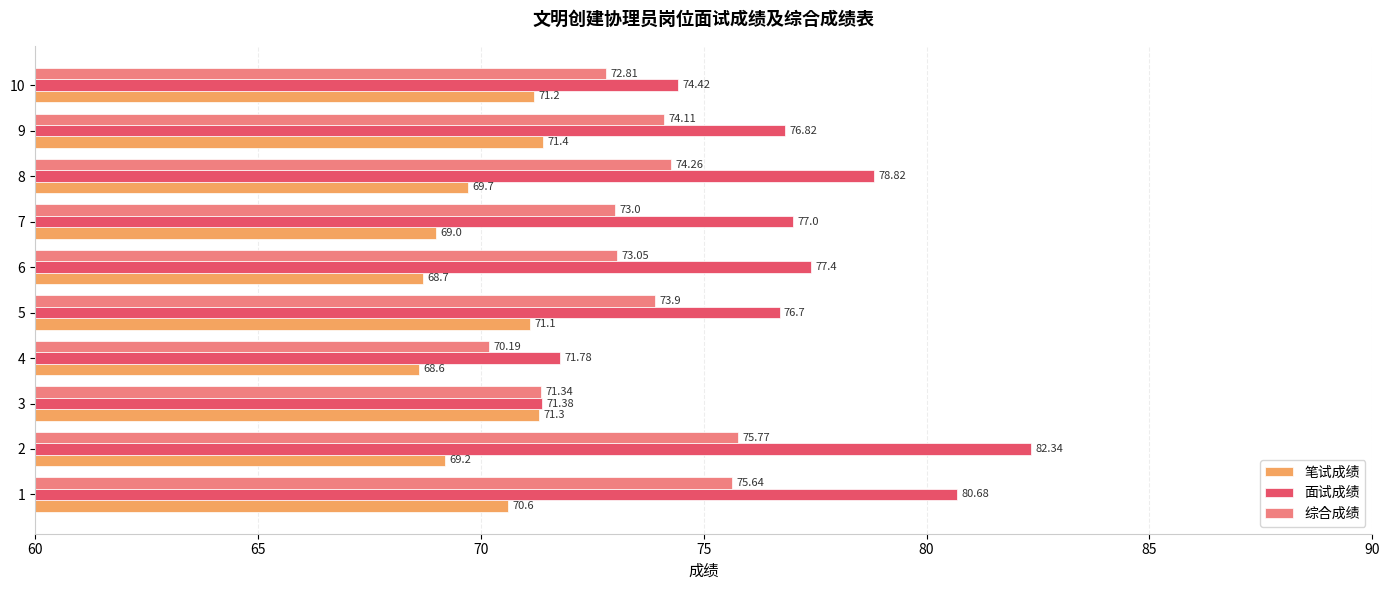

List the series in order of their peak value, lowest first.

笔试成绩, 综合成绩, 面试成绩